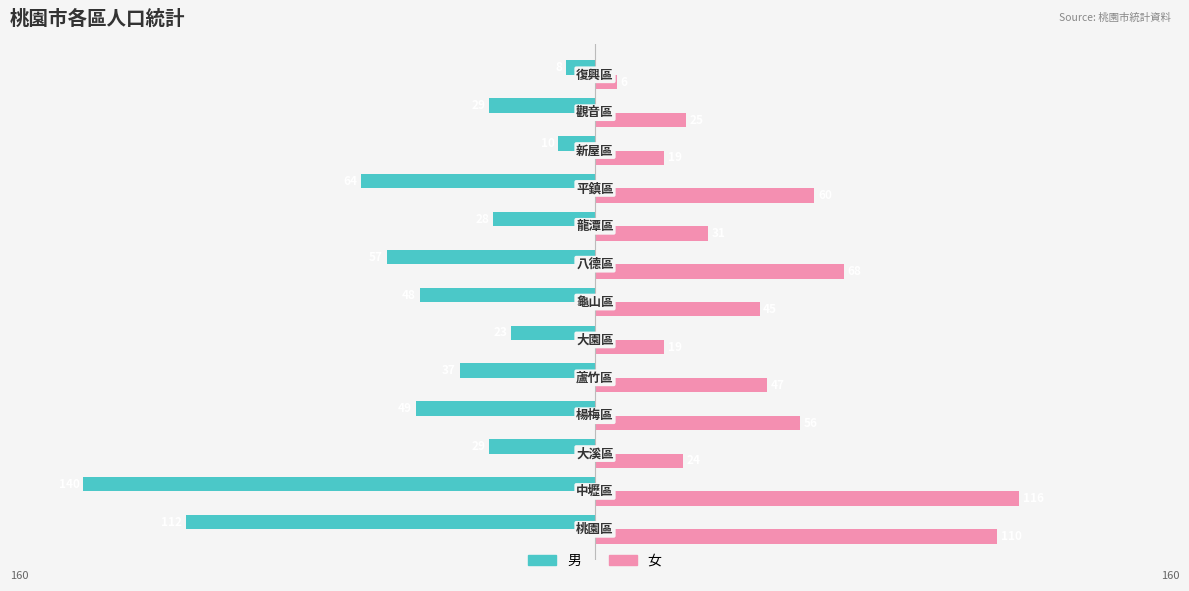

What are all the series names shown in the legend?

男, 女